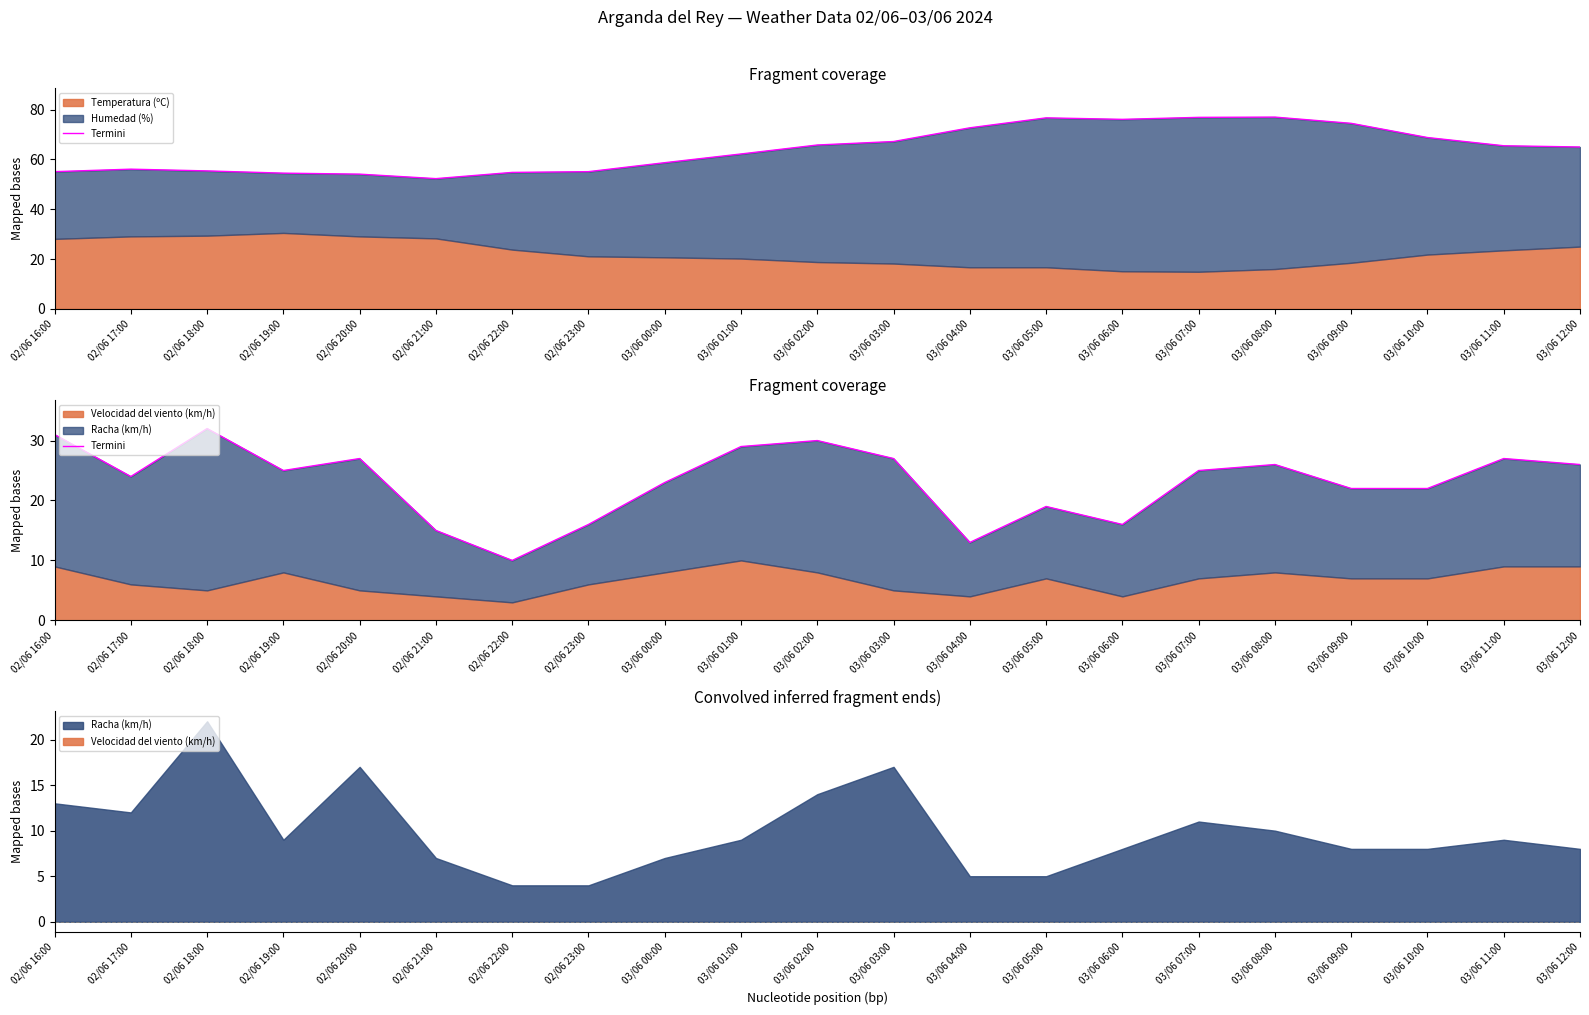

What is the minimum value shown in the chart?

10